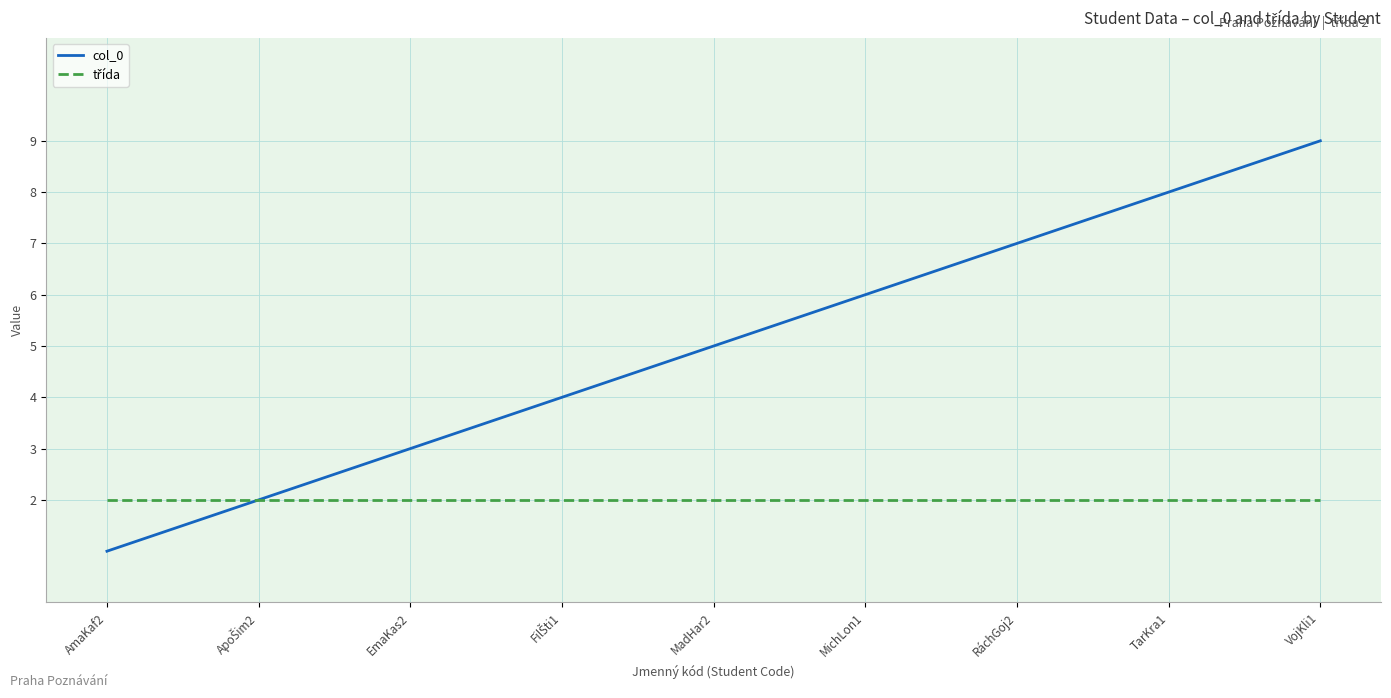

At which category is the sum across all series the highest?

VojKli1